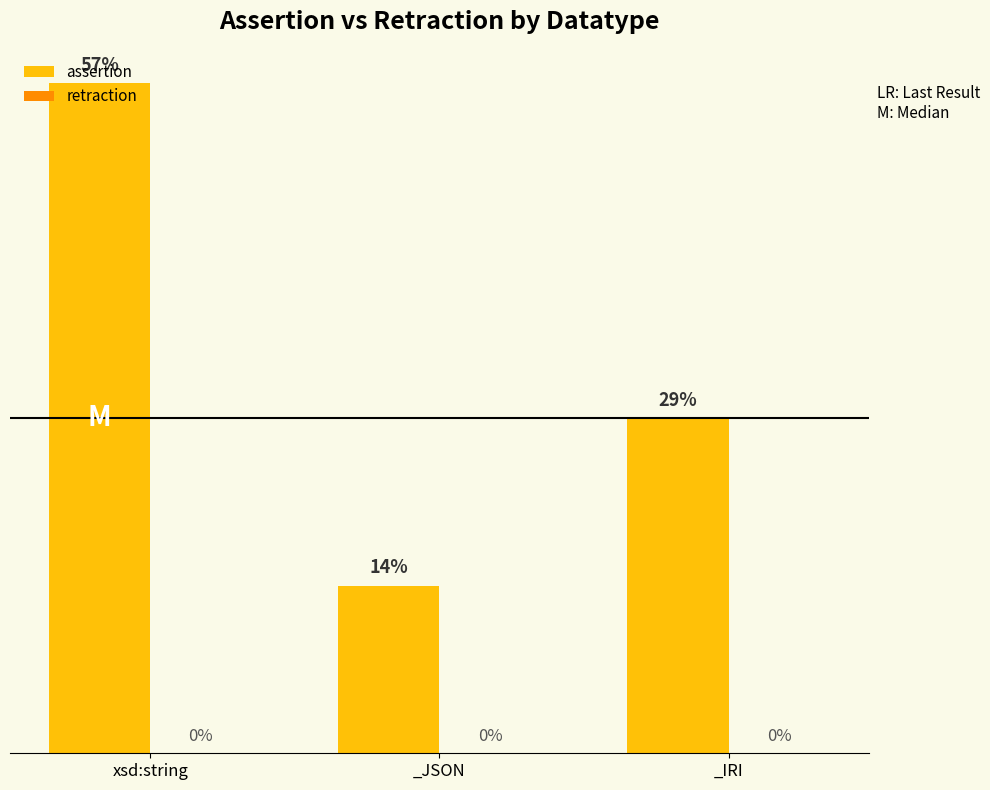

Are the bars horizontal?

No